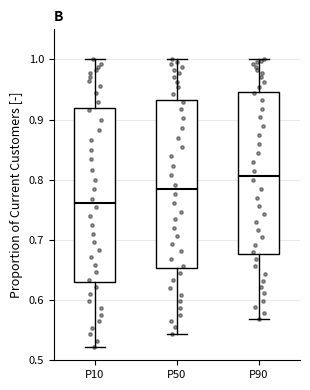

Reading left to right, read every box against the y-axis: the position of its median line, the range the box covers, and the ends of its whiskers. The values are not printed on the chart, so give them approximately, as read against the axis.

P10: median 0.76, box 0.63 to 0.92, whiskers 0.52 to 1.00
P50: median 0.78, box 0.65 to 0.93, whiskers 0.54 to 1.00
P90: median 0.81, box 0.68 to 0.95, whiskers 0.57 to 1.00